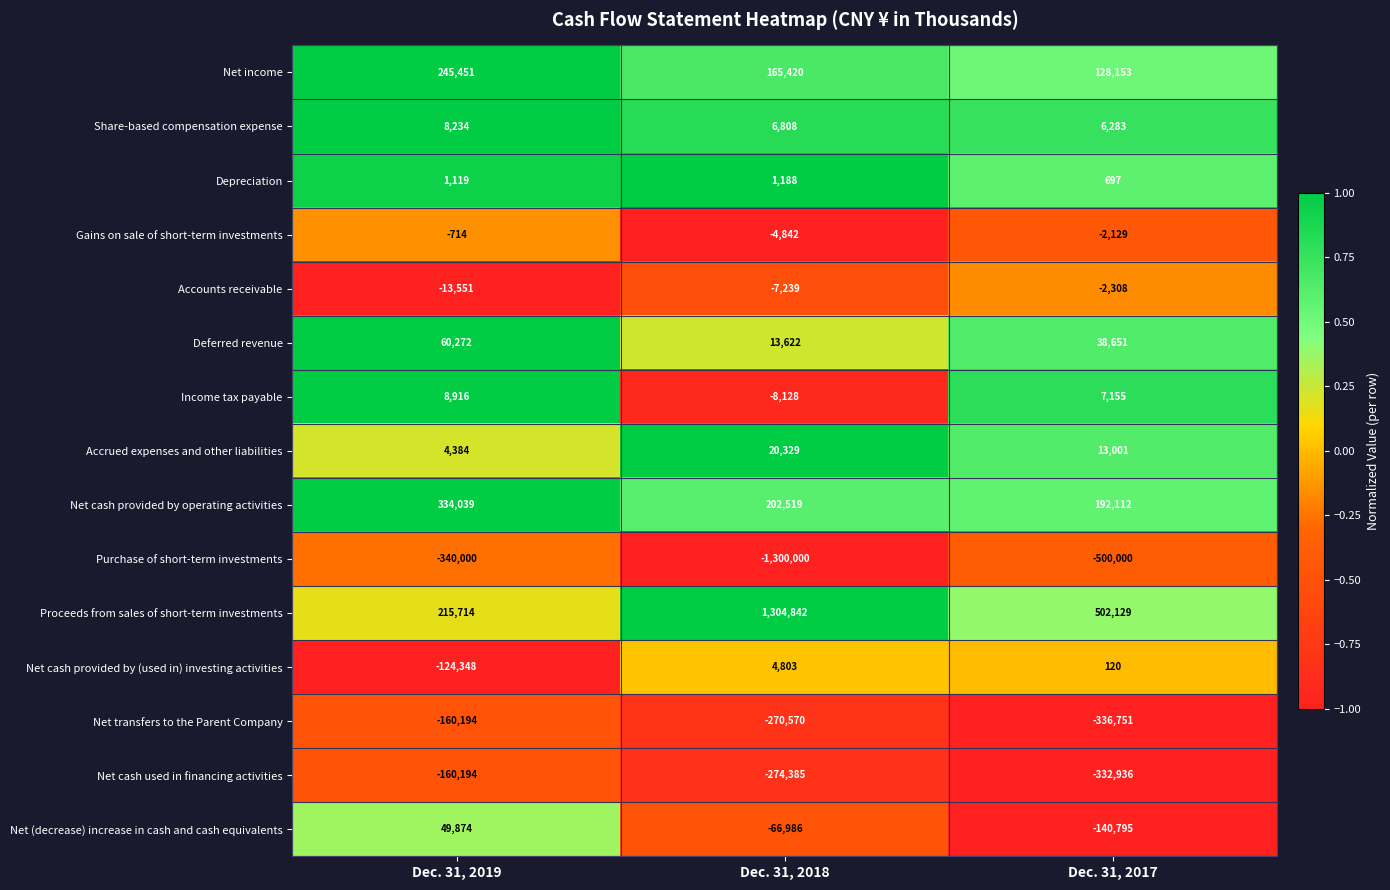

What is the spread (max minus min) of values at Dec. 31, 2018?

2604842